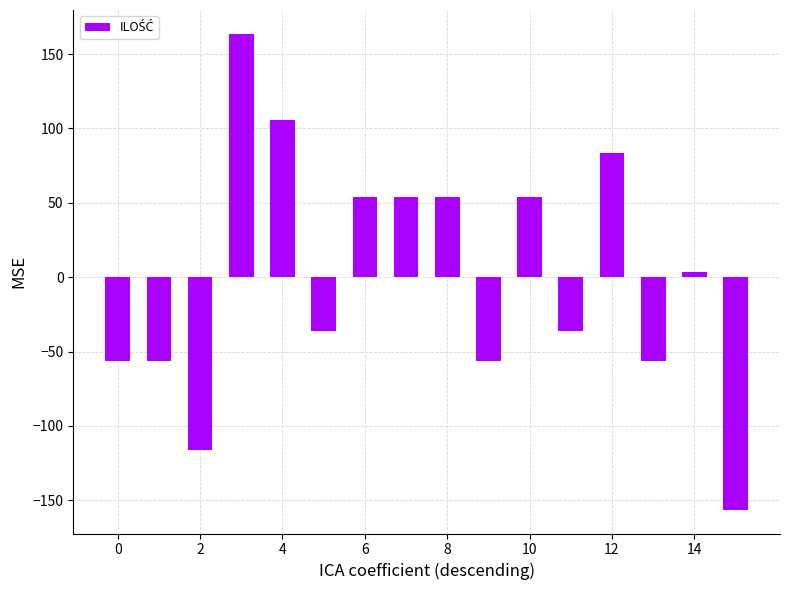

What is the maximum value shown in the chart?

163.6